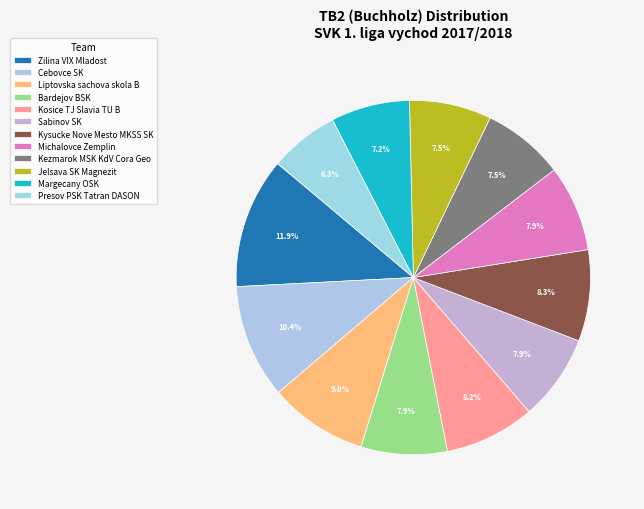

How many segments does this pie chart have?

12